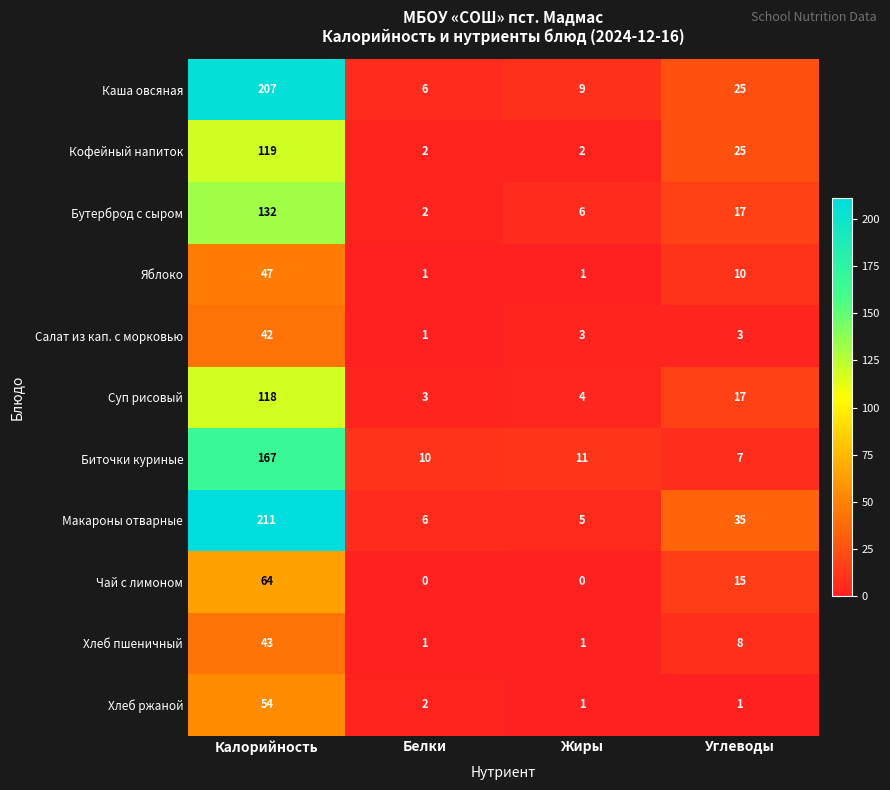

Which category has the highest value in the Суп рисовый series?

Калорийность